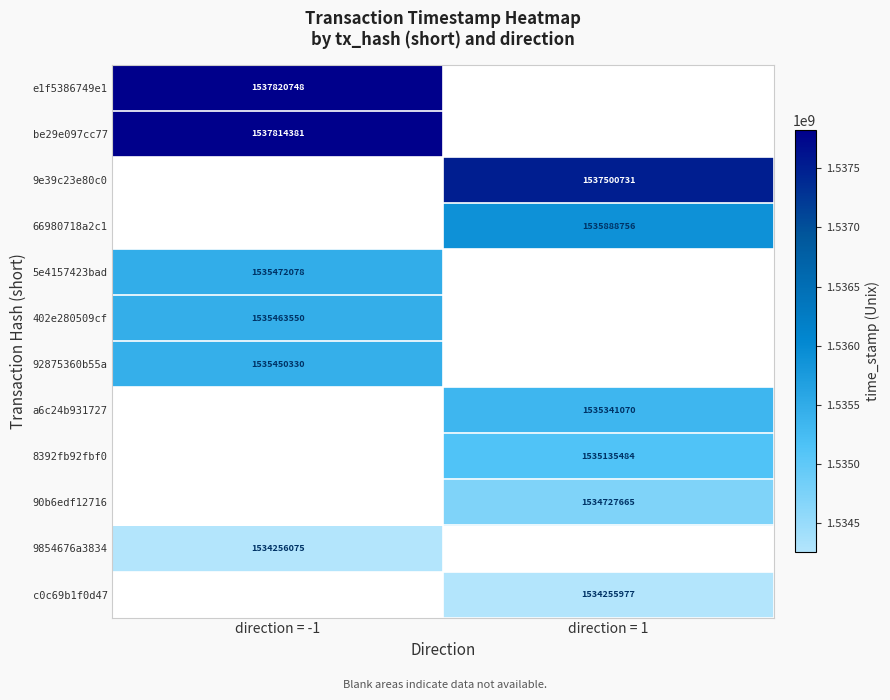

Is it true that 90b6edf12716 equals 1534727665 at direction = 1?

True